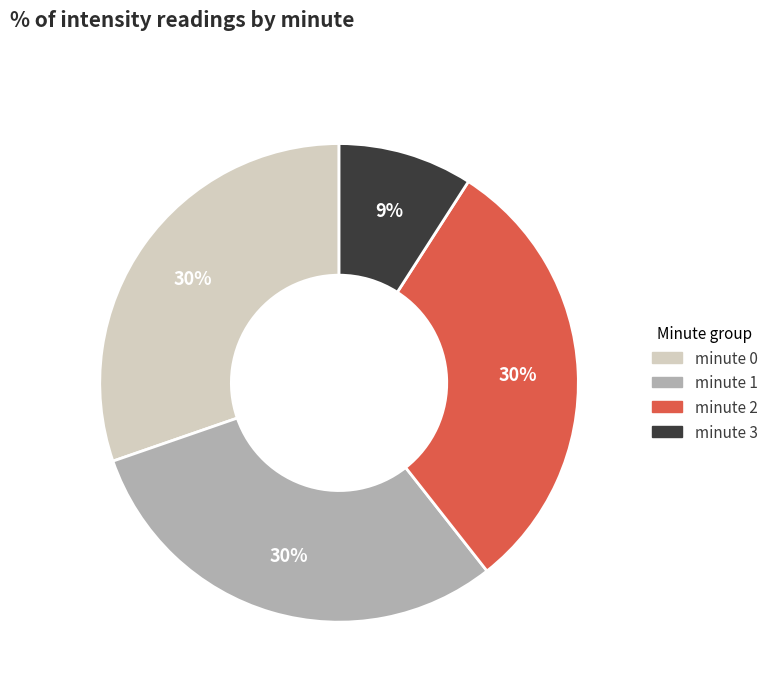

Which has a higher value, minute 3 or minute 1?

minute 1